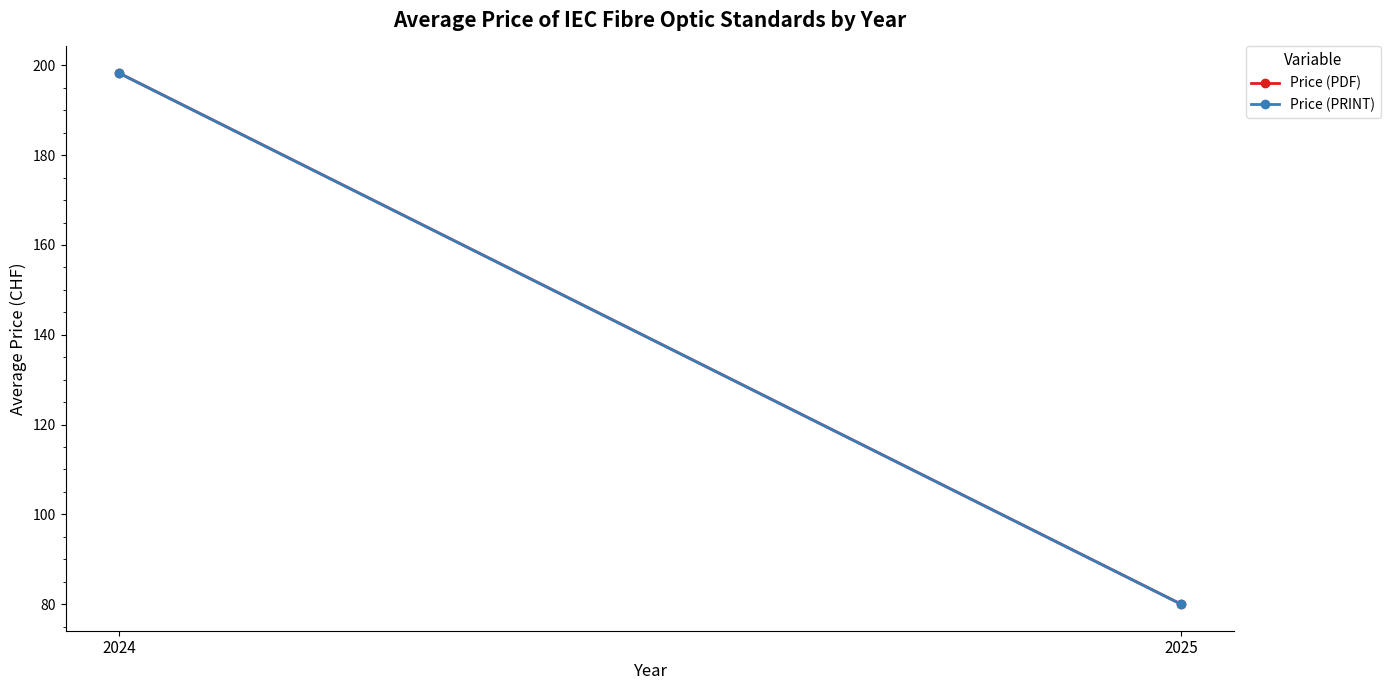

Is this an area chart (filled region under the line)?

No